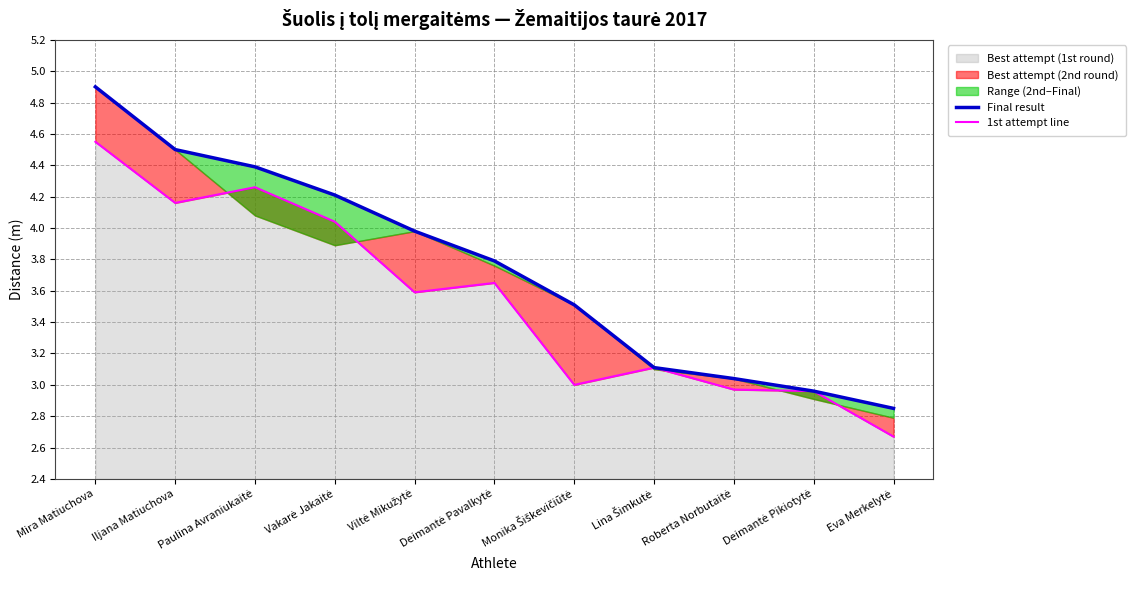

What is the minimum value for 1st attempt line?

2.7